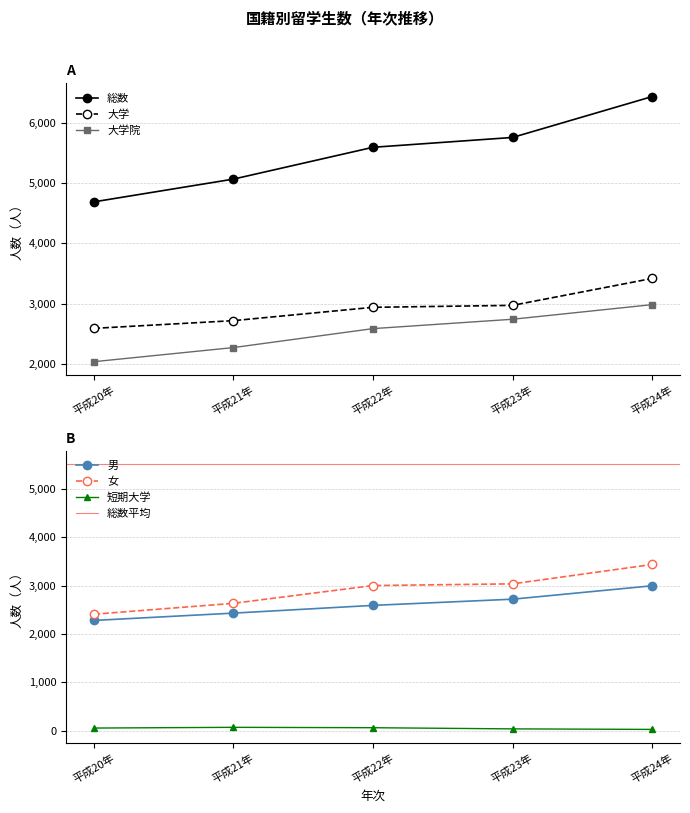

What is the difference between the second highest and second lowest values in the 大学 series?

253